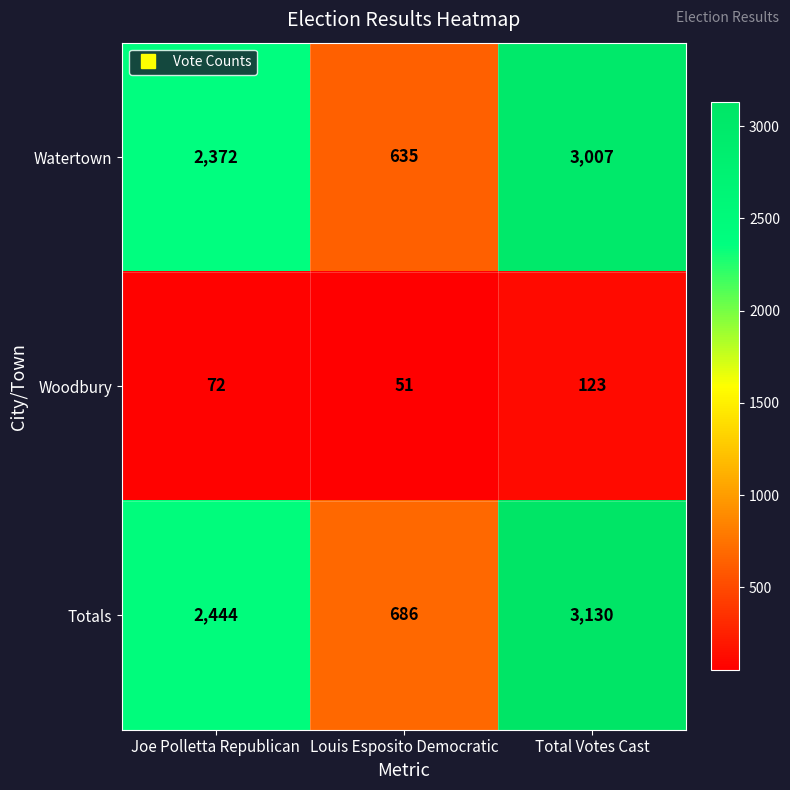

Which series has the largest range (max minus min)?

Totals